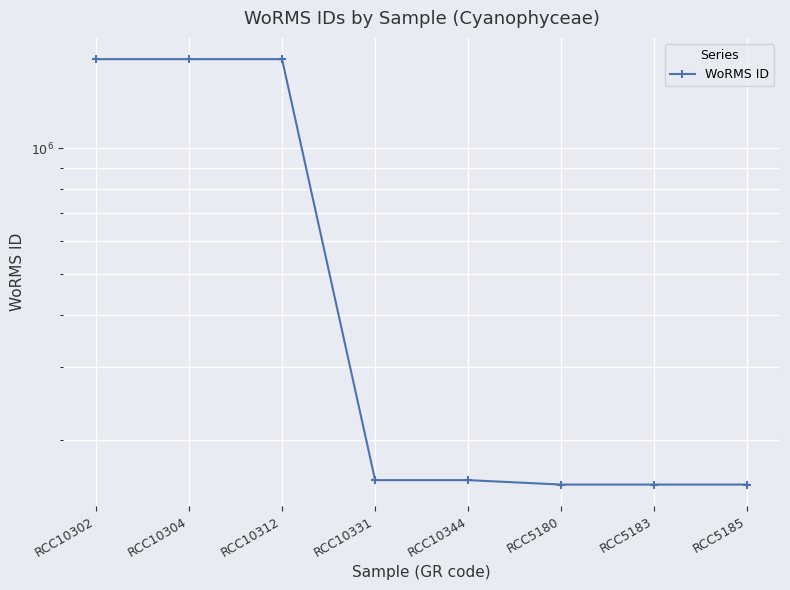

What is the minimum value shown in the chart?

156692